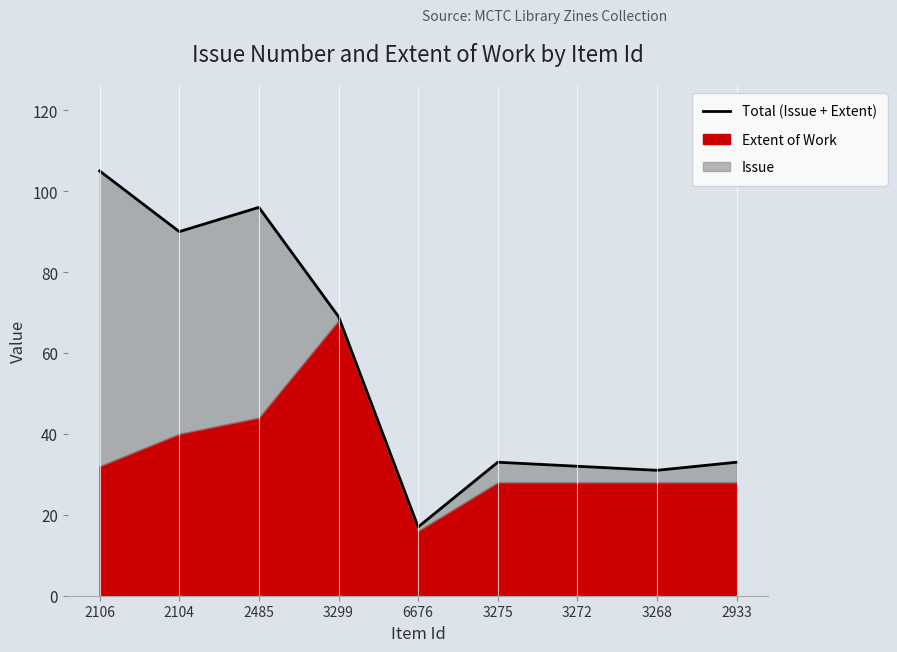

Where is the data nearest to the value 61?

3299